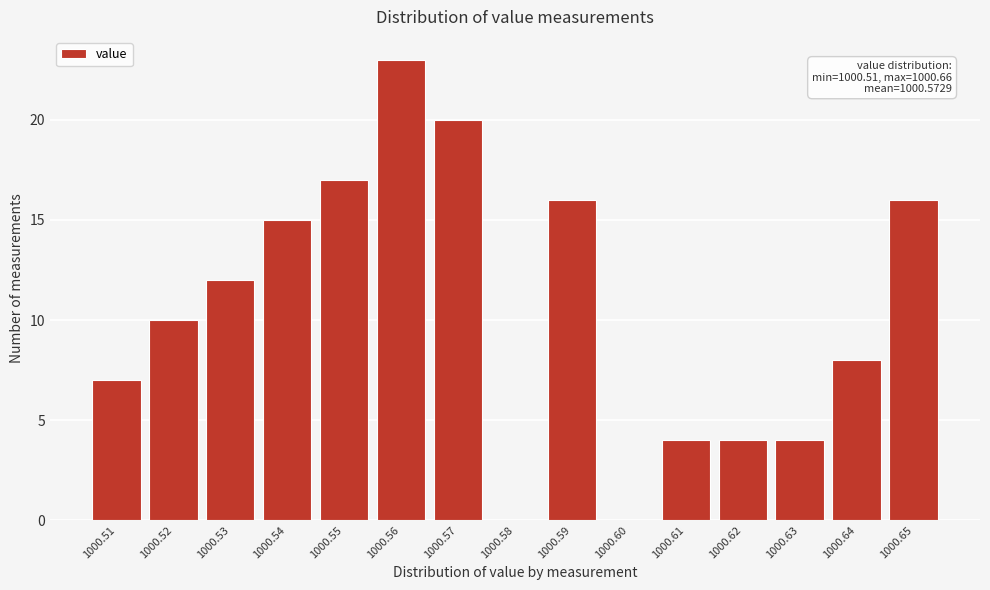

Reading left to right, list all the values displayed in this chart.

1000.51=7	1000.52=10	1000.53=12	1000.54=15	1000.55=17	1000.56=23	1000.57=20	1000.58=0	1000.59=16	1000.60=0	1000.61=4	1000.62=4	1000.63=4	1000.64=8	1000.65=16